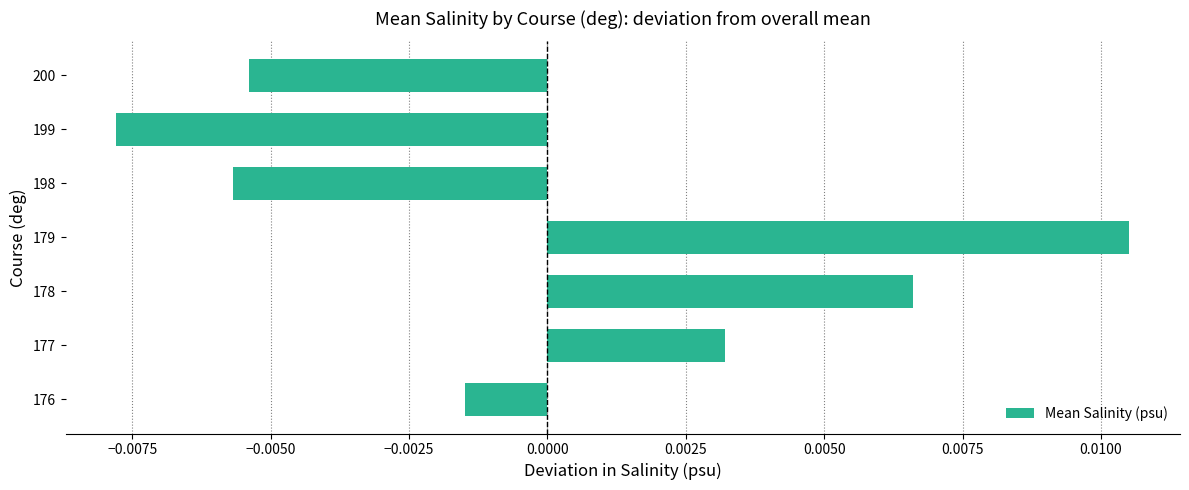

How many values are above zero?

3